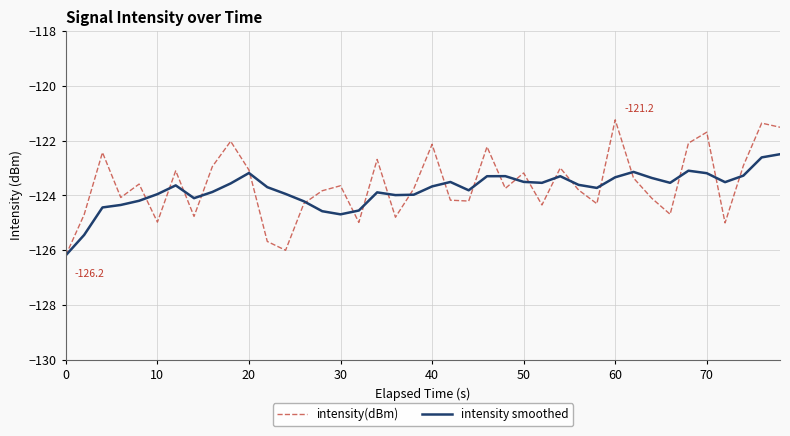

How many interior local valleys does the intensity(dBm) series have?

12